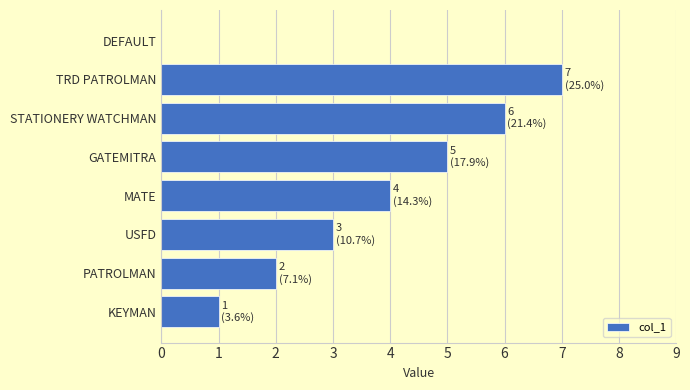

Count the number of data series in this chart.

1